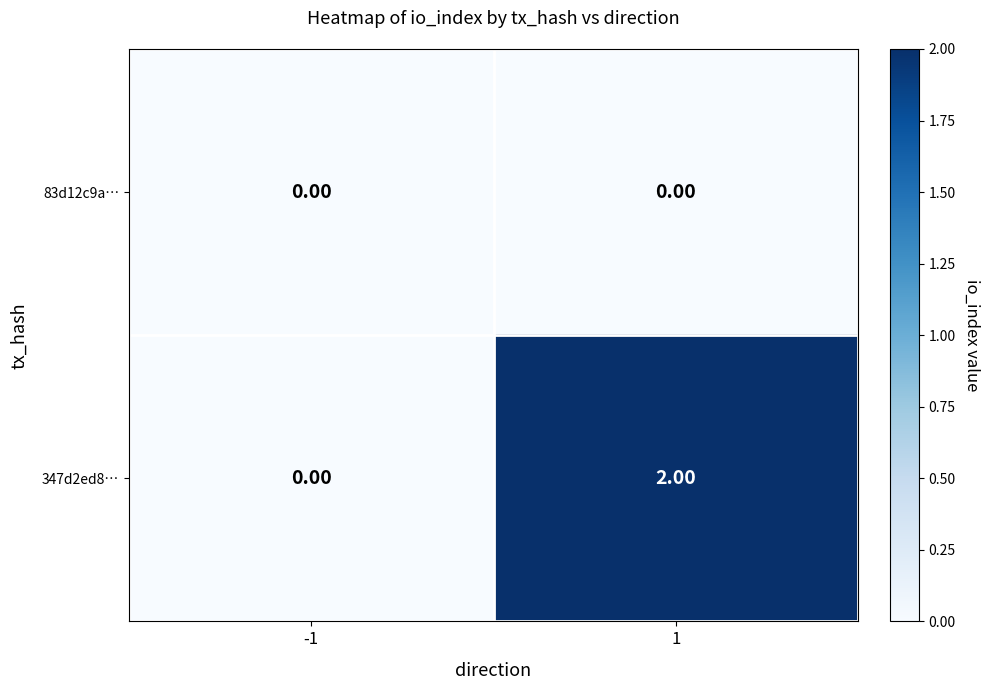

Which series has the widest spread of values?

347d2ed8…